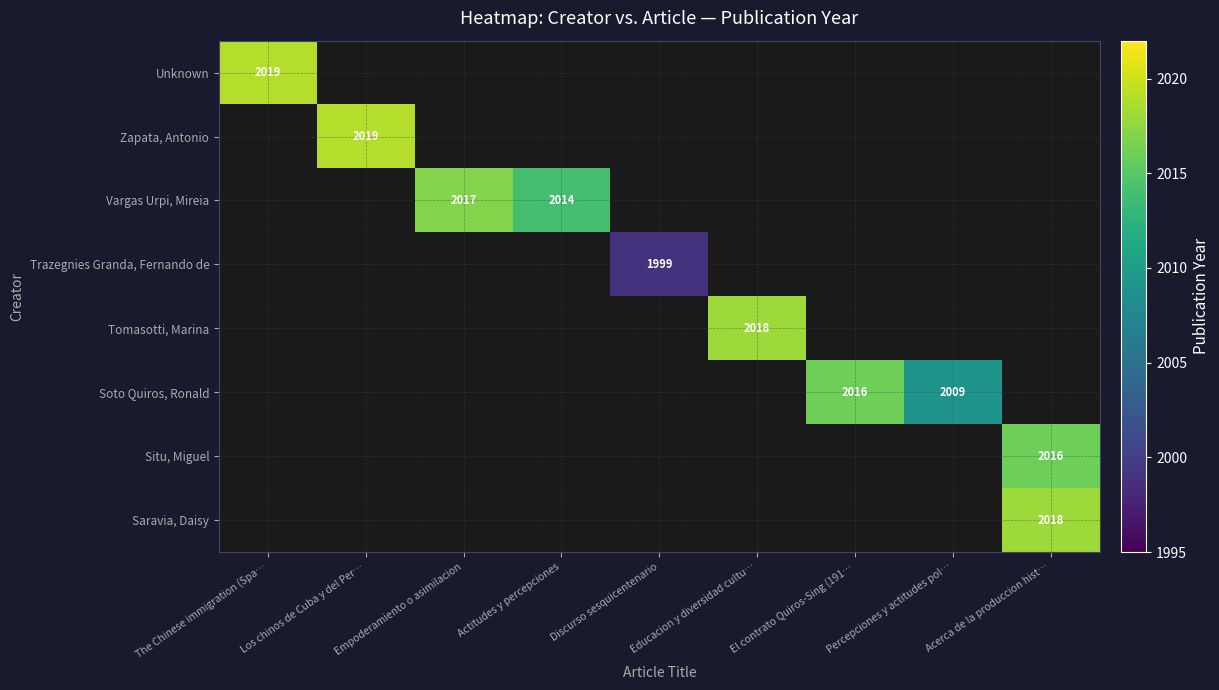

What is the maximum value shown in the chart?

2019